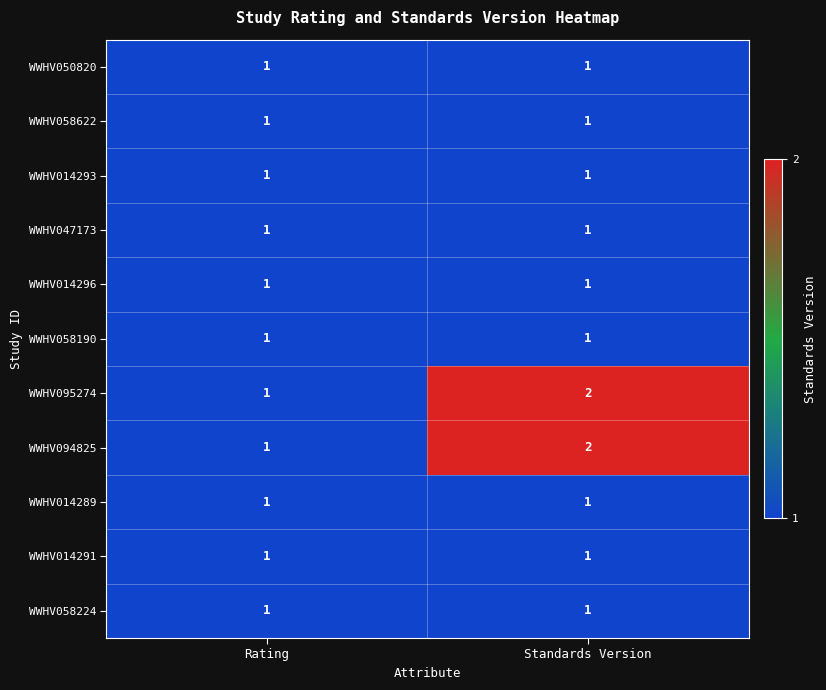

True or false: WWHV014293 has a value of 0 at Standards Version.

False